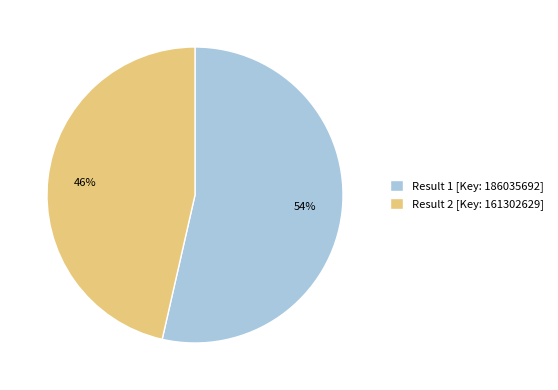

What is the largest slice in the pie chart?

Result 1 [Key: 186035692]